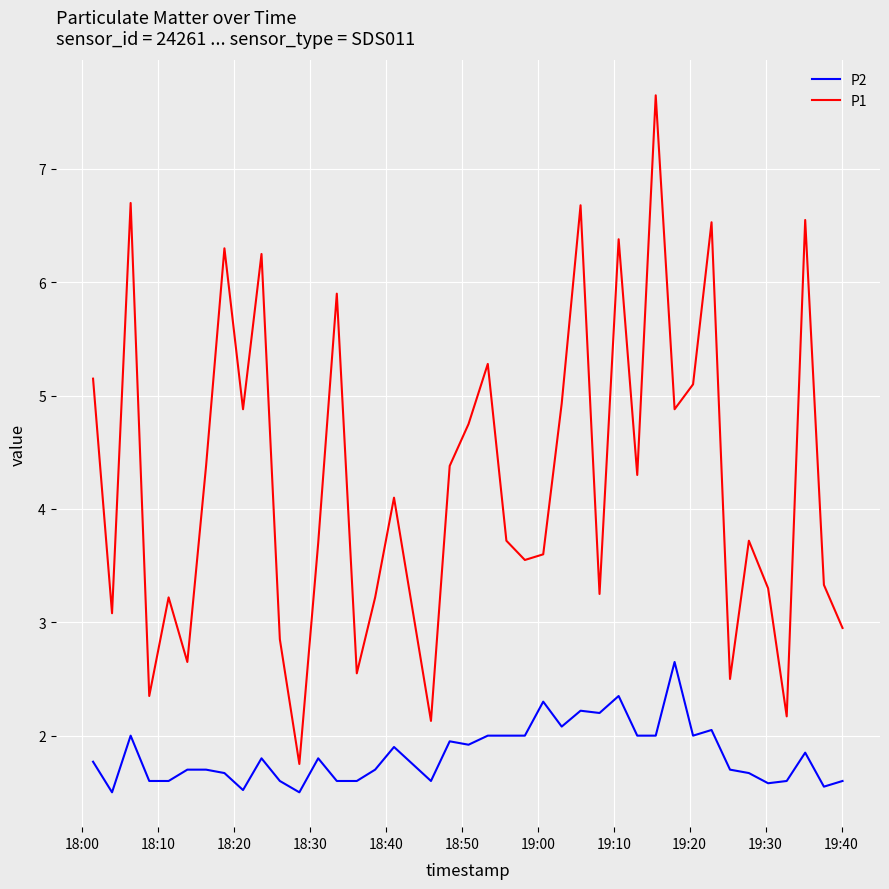

How many series are shown in this chart?

2